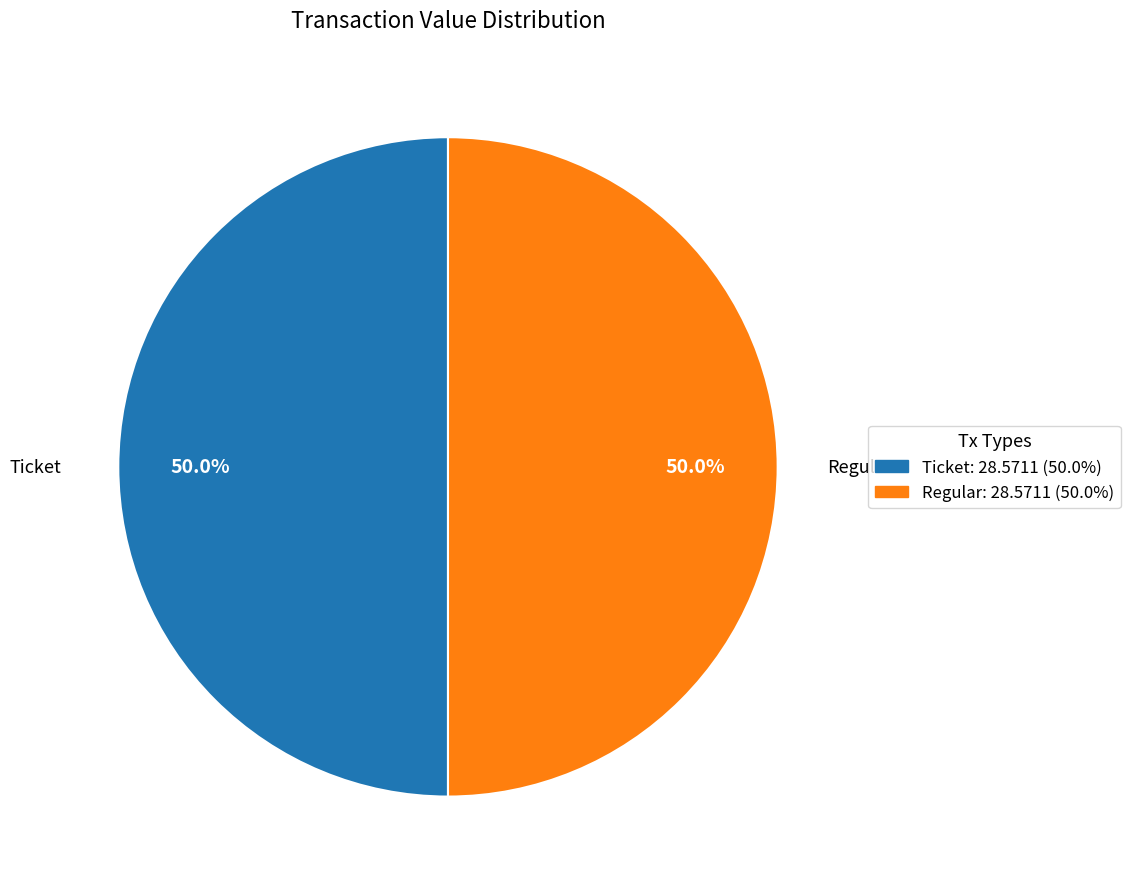

Approximately how many times larger is the value at Regular compared to Ticket?

1.0